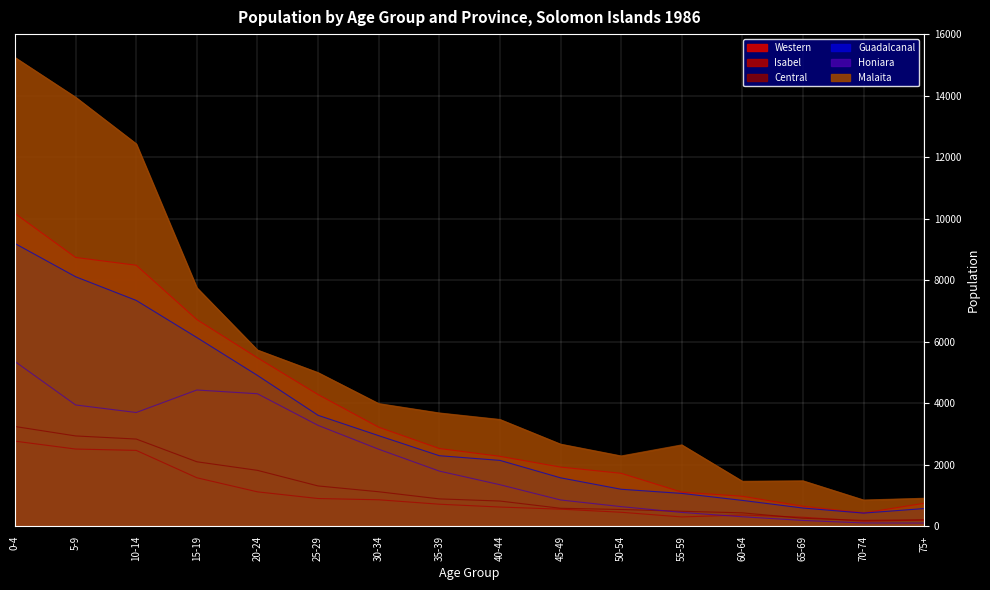

At which label does Malaita reach its minimum?

70-74